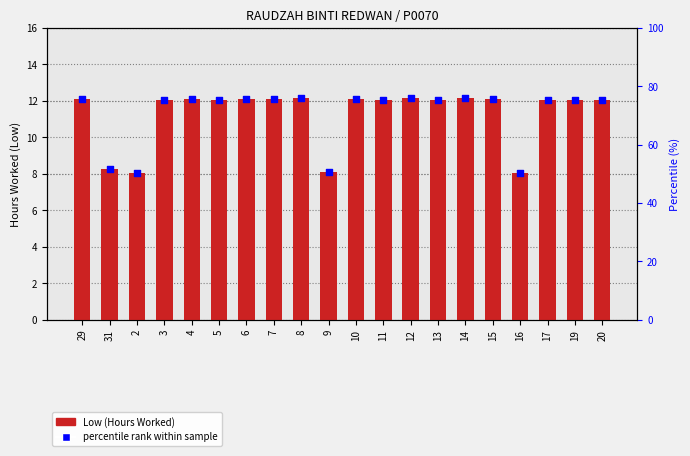

At how many categories does at least one series exceed 75?

16